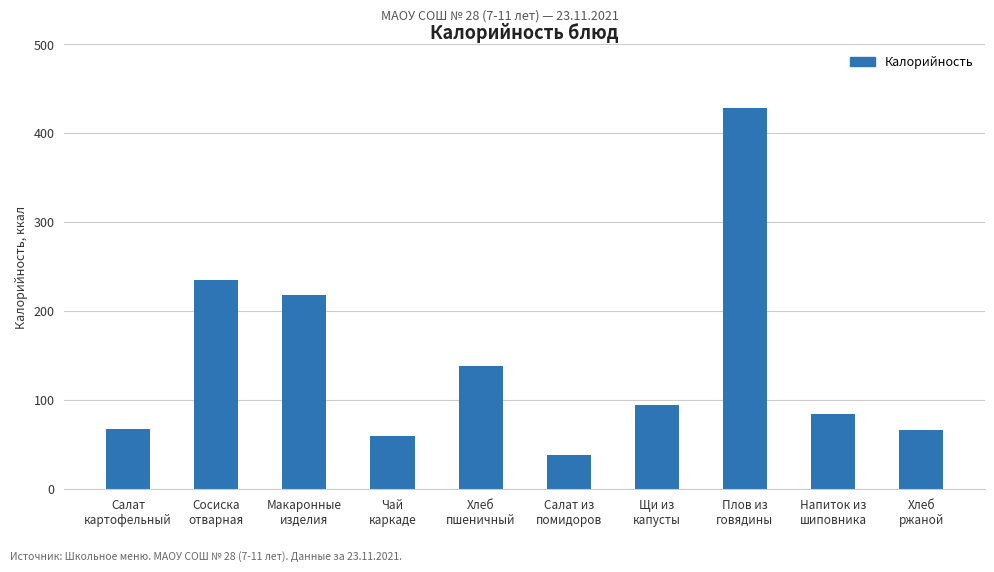

What is the value of the 7th bar from the left?

95